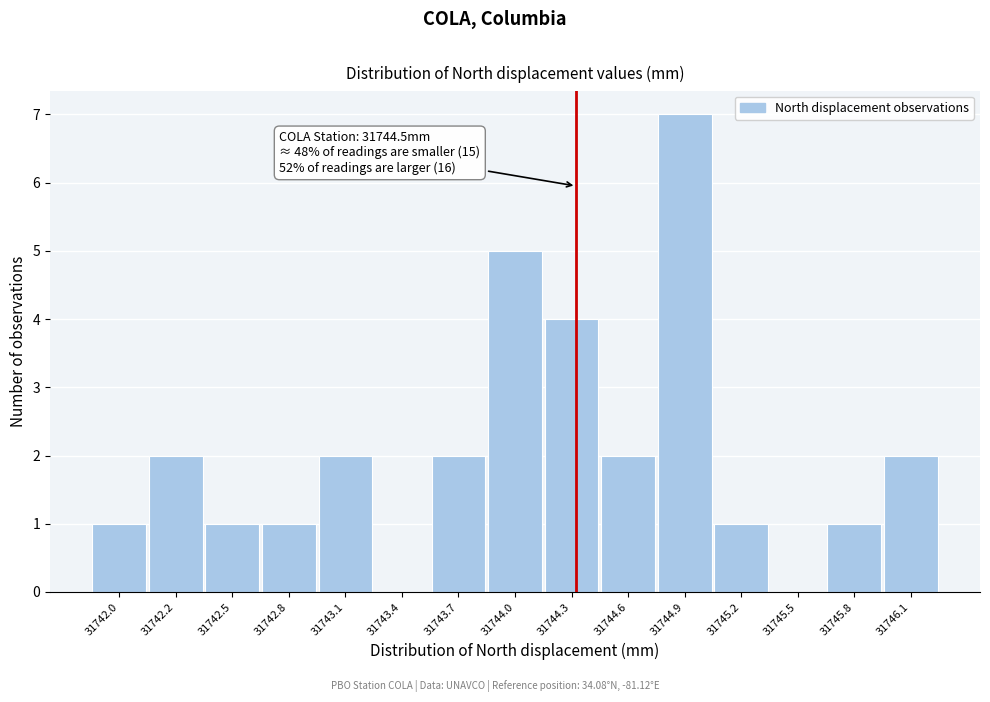

Reading left to right, what are all the values shown in this chart?

31742.0=1	31742.2=2	31742.5=1	31742.8=1	31743.1=2	31743.4=0	31743.7=2	31744.0=5	31744.3=4	31744.6=2	31744.9=7	31745.2=1	31745.5=0	31745.8=1	31746.1=2